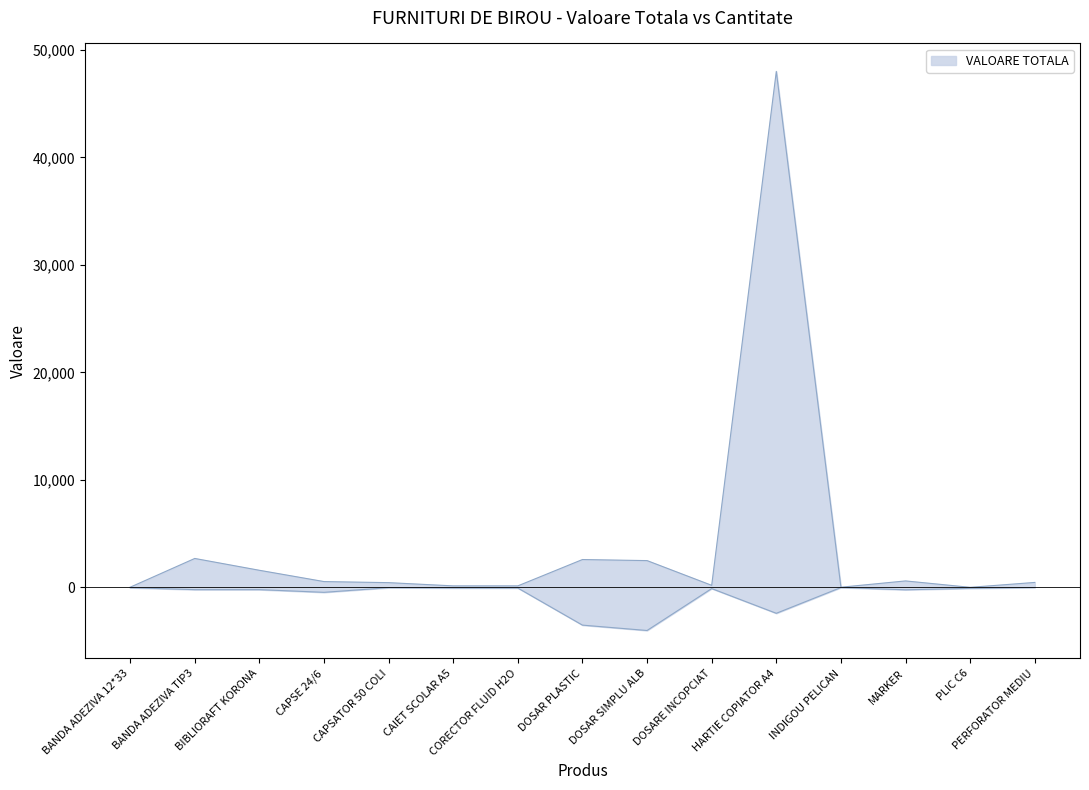

At which label is CANTITATE closest to -2002?

HARTIE COPIATOR A4